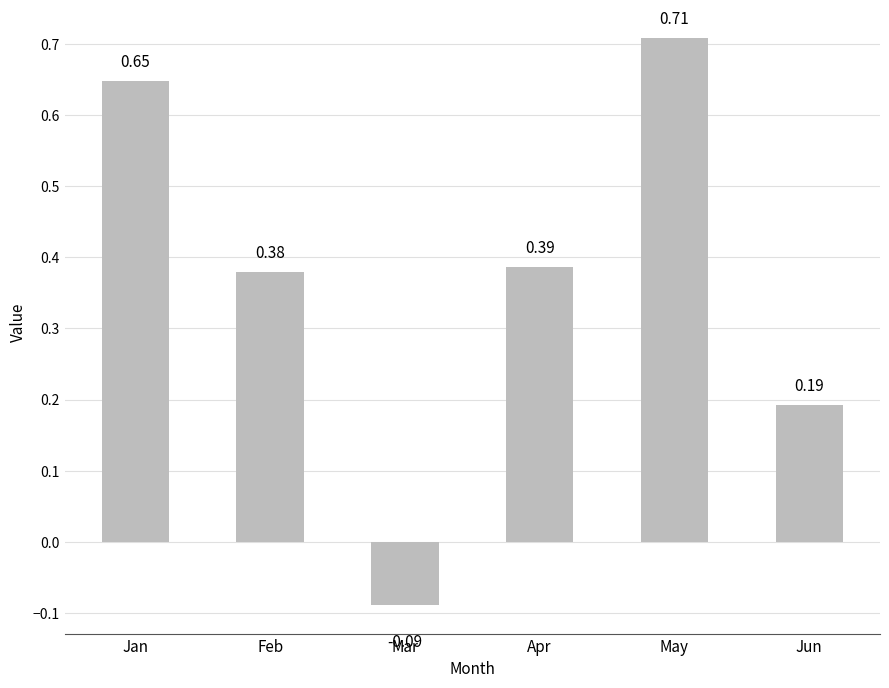

What is the difference between the values at Jan and Feb?

0.3